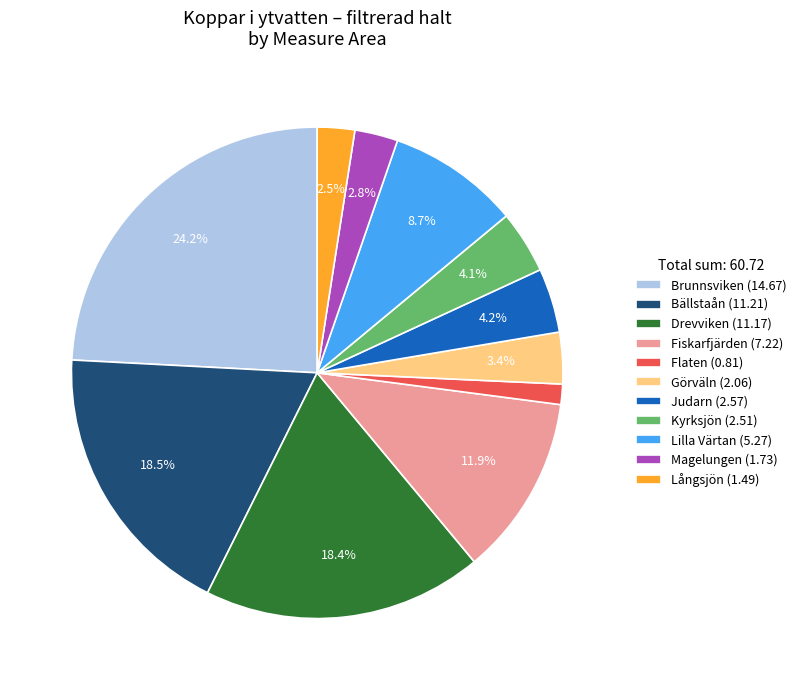

Which slice is the largest?

Brunnsviken